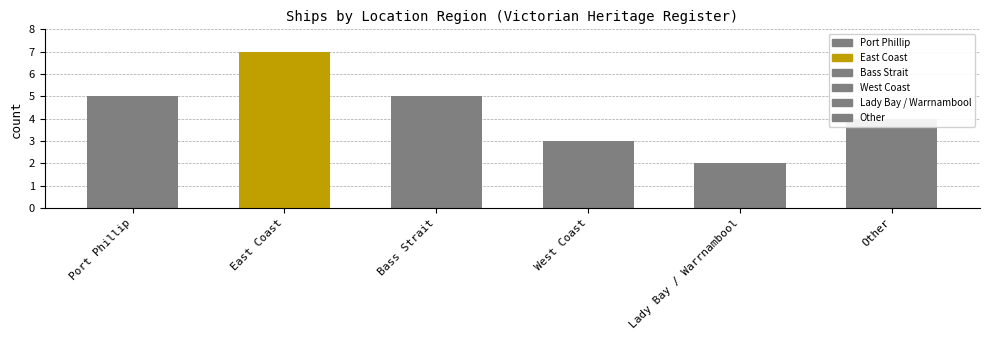

Rank the categories by value from highest to lowest.

East Coast, Port Phillip, Bass Strait, Other, West Coast, Lady Bay / Warrnambool